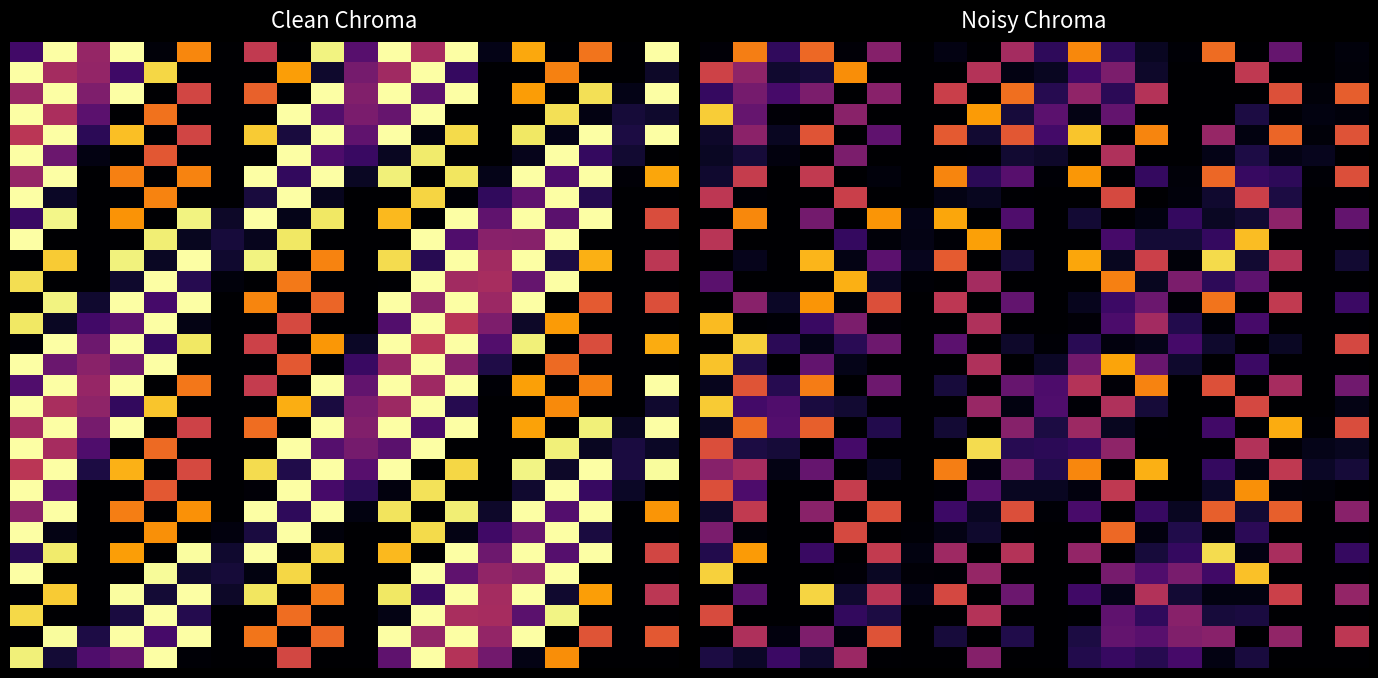

How many series are shown in this chart?

30